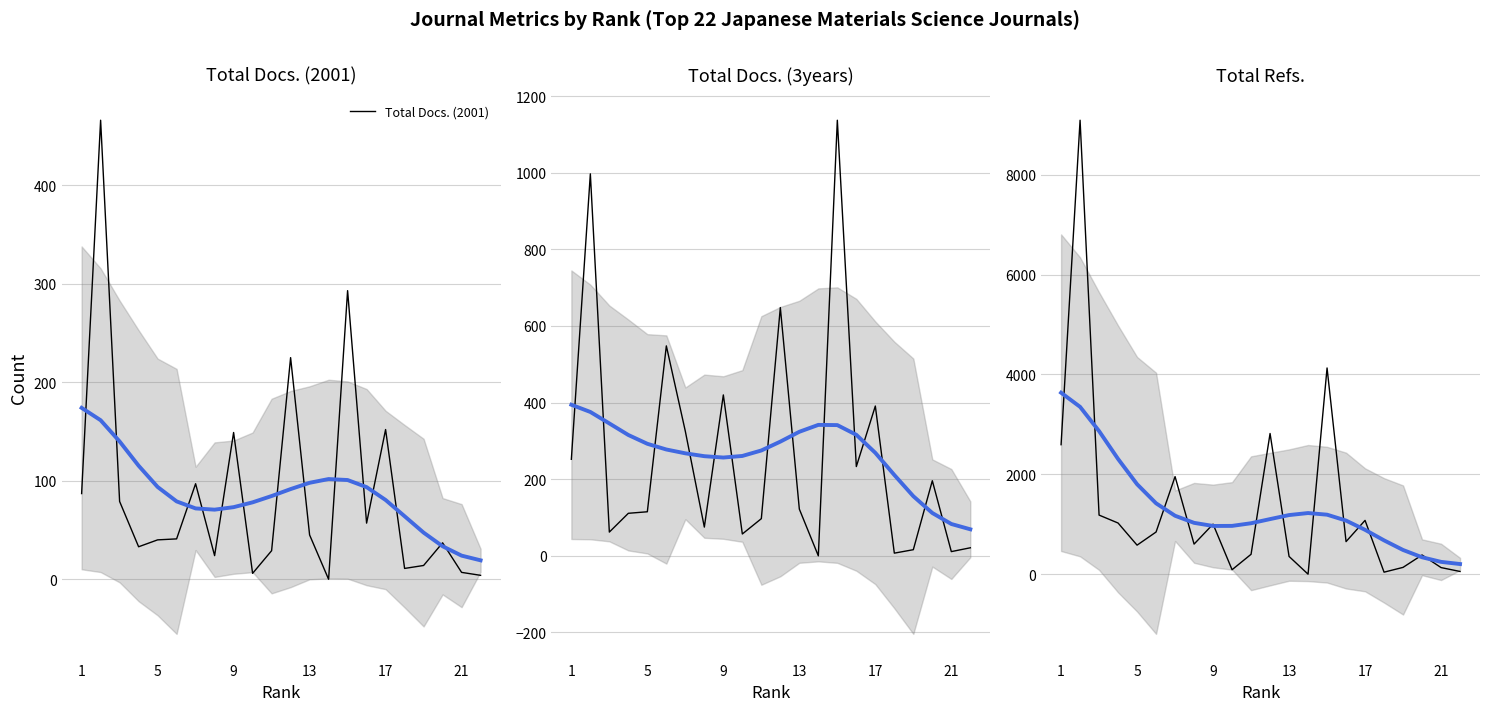

True or false: Total Refs. and Total Docs. (2001) intersect in this chart.

False